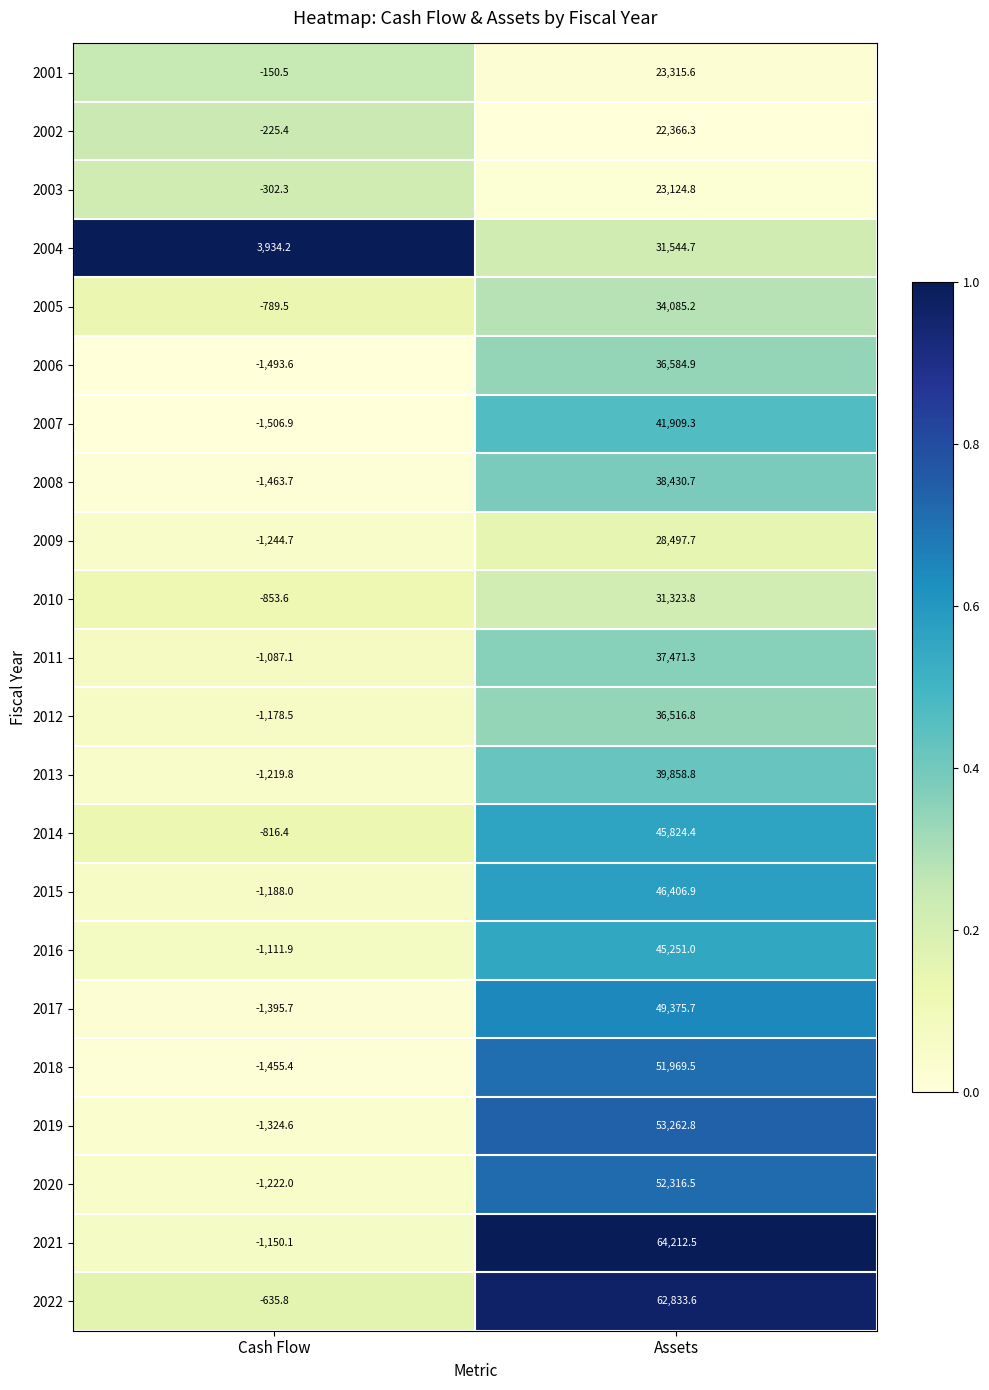

Which series has the largest total across all categories?

2021